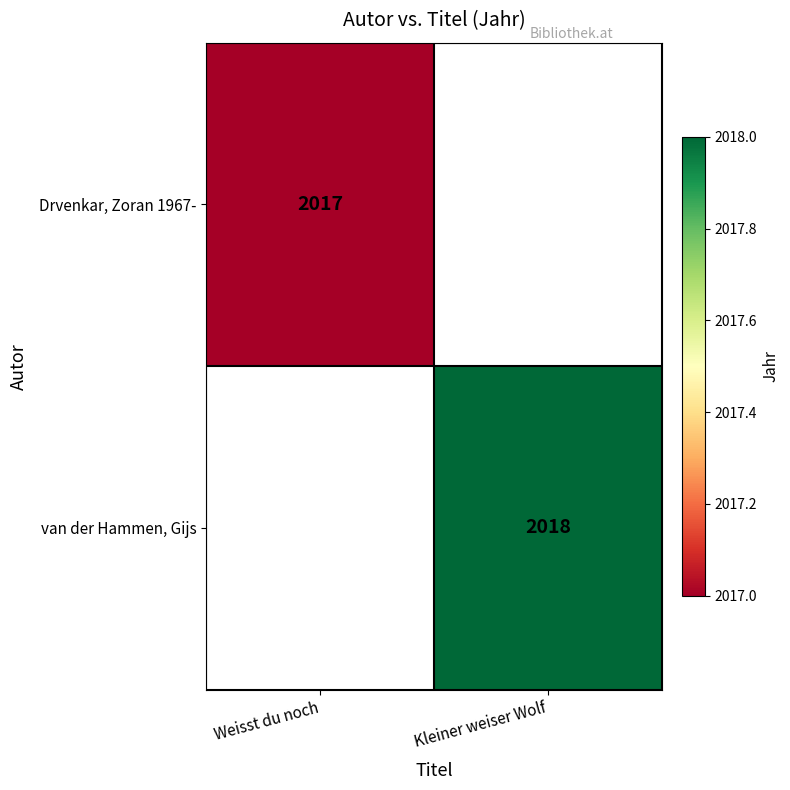

Is the value of Drvenkar, Zoran 1967- at Weisst du noch greater than the value of van der Hammen, Gijs at Kleiner weiser Wolf?

No